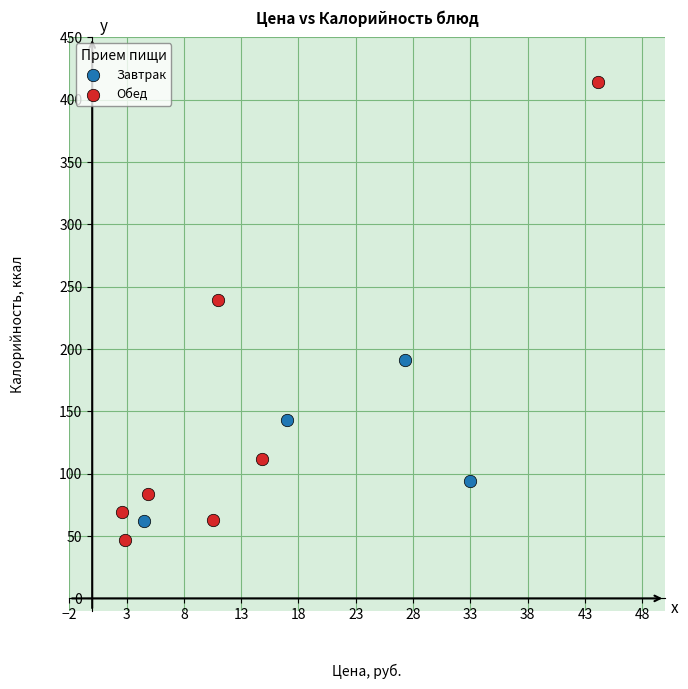

Which series has the widest spread of Y values?

Обед